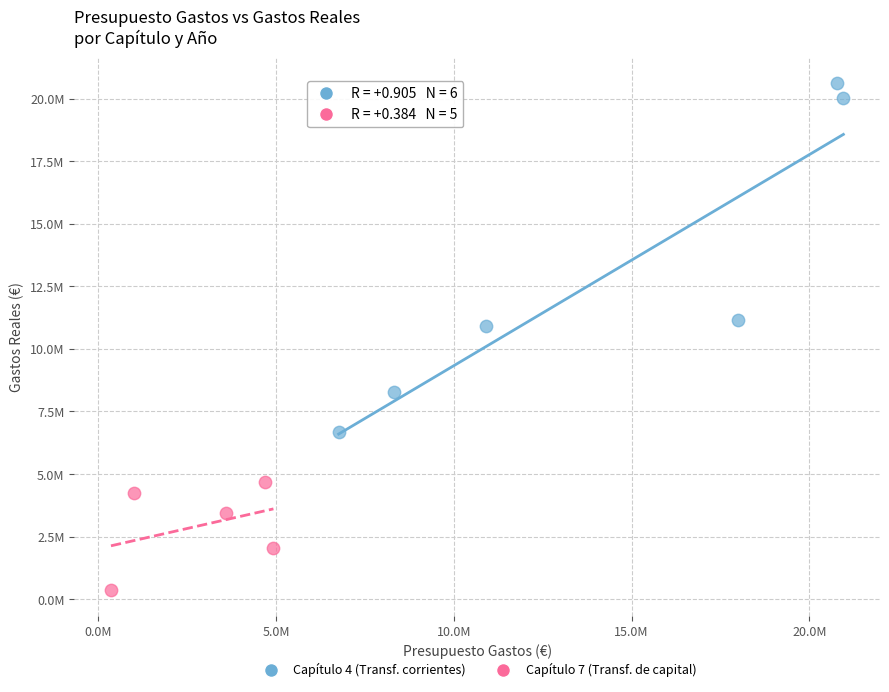

What are all the series names shown in the legend?

Capítulo 4 (Transf. corrientes), Capítulo 7 (Transf. de capital)